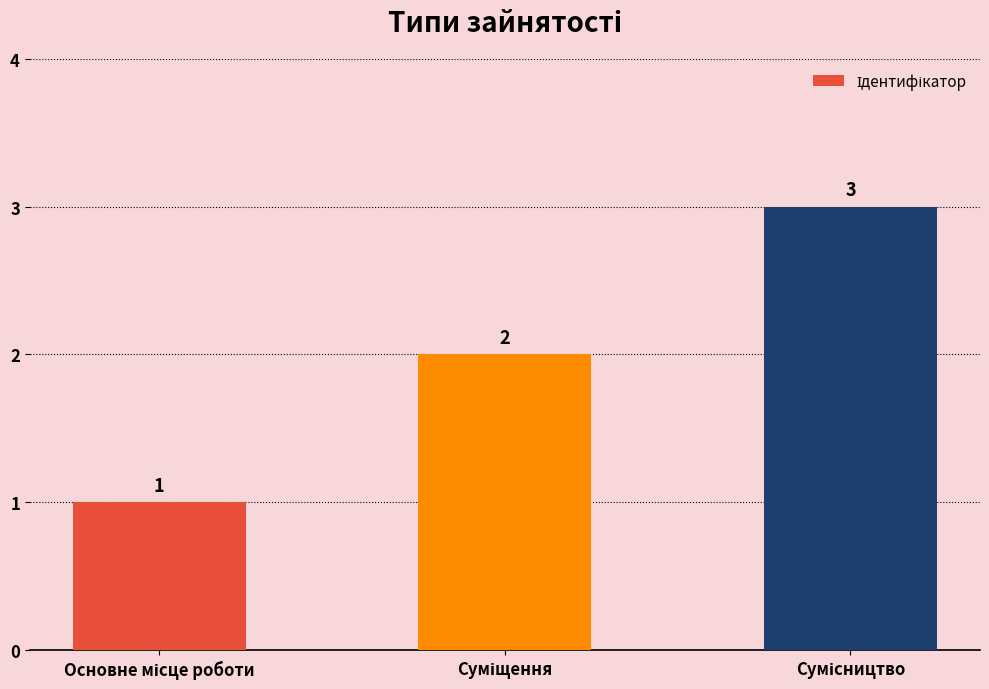

What is the value of the 1st bar from the left?

1